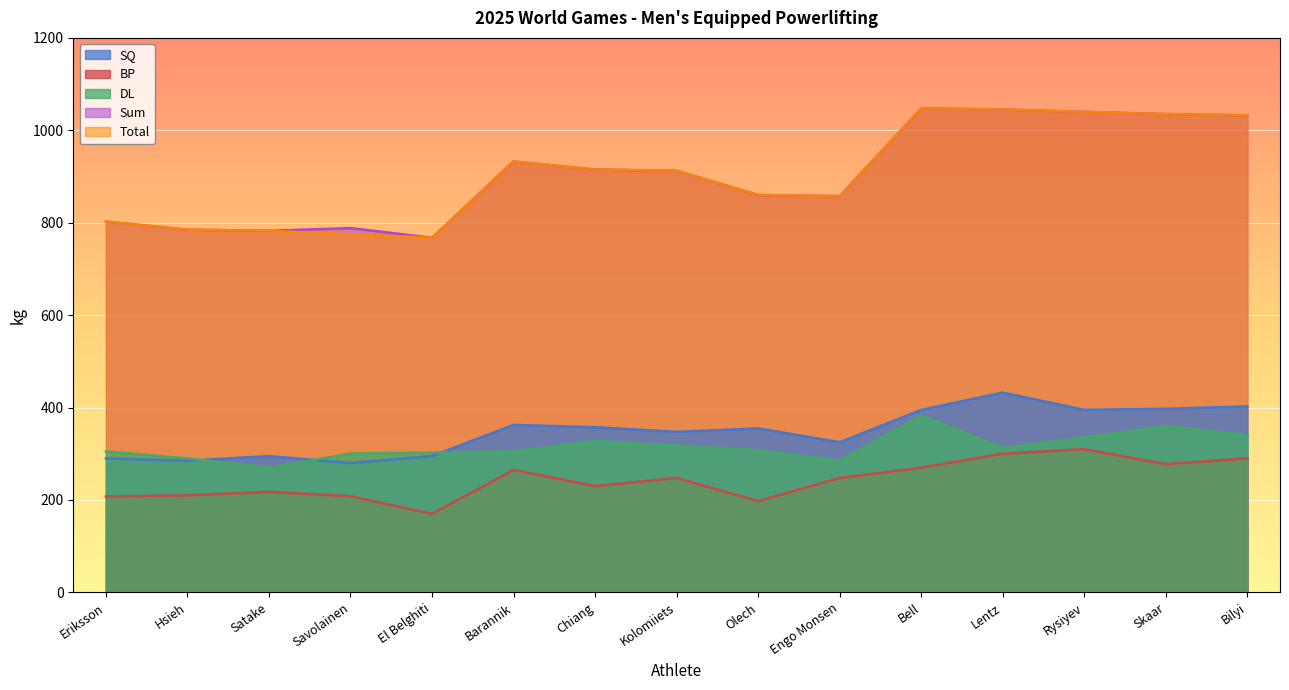

True or false: BP and DL intersect in this chart.

False